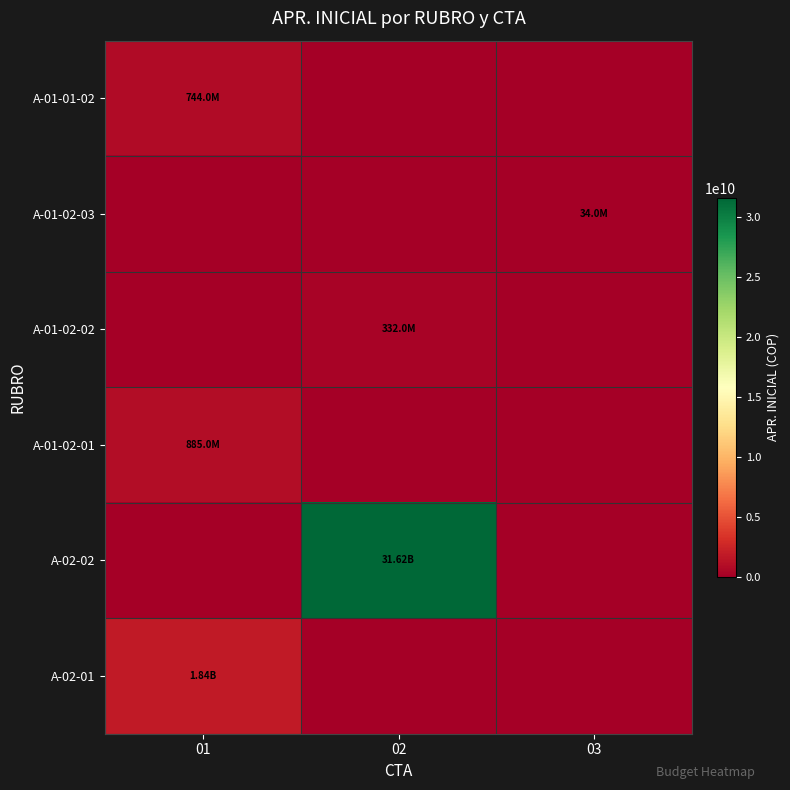

What is the maximum value shown in the chart?

31625000000